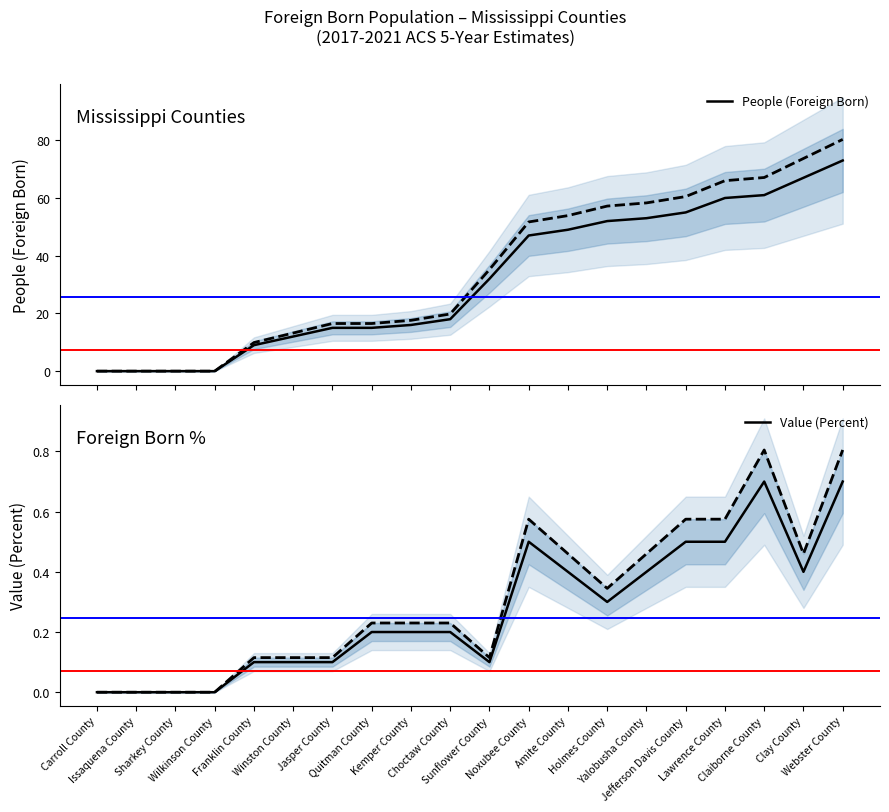

Which series has the largest range (max minus min)?

People (Foreign Born)